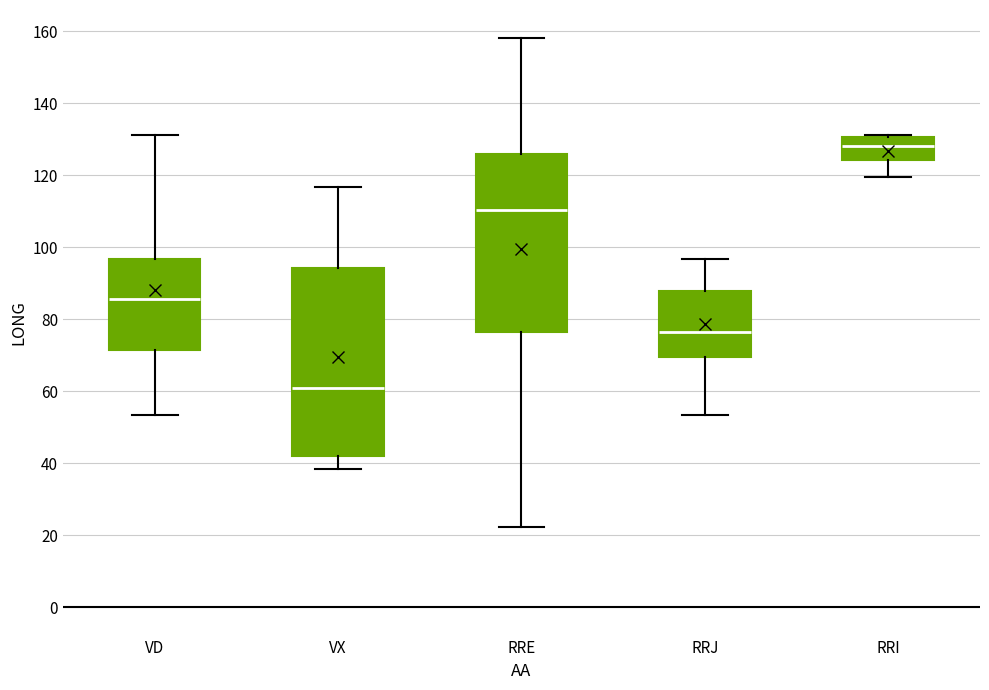

Which box's median line is the lowest?

VX